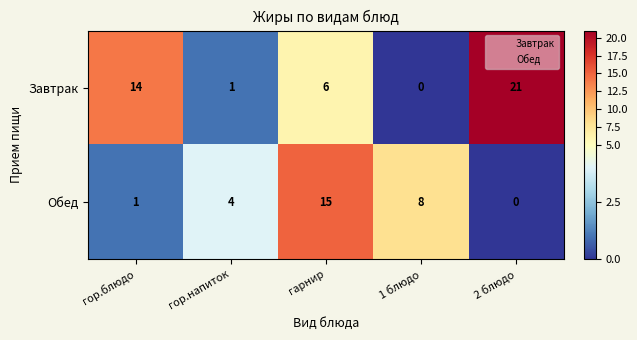

At how many categories does at least one series exceed 16?

1